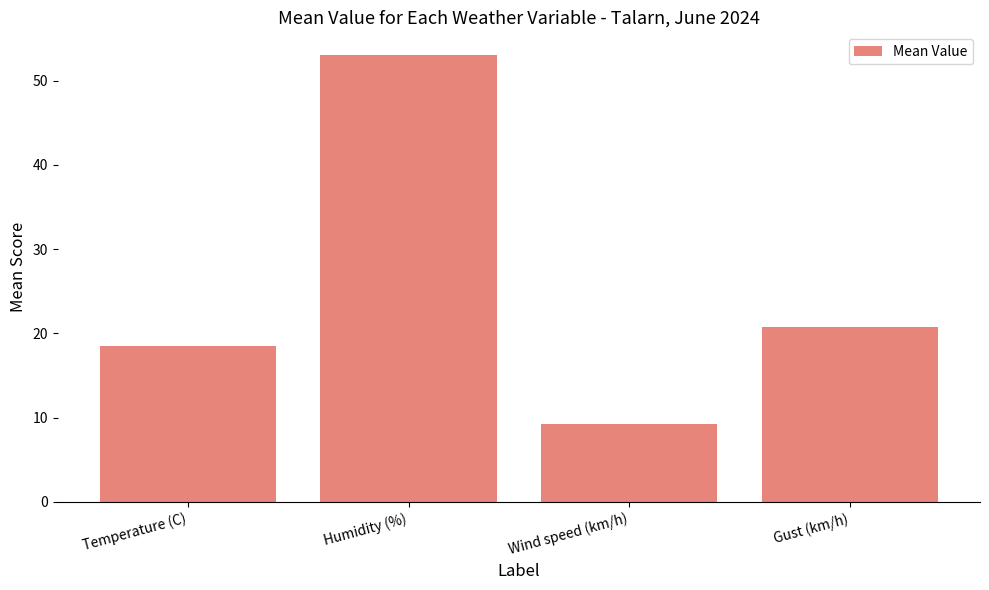

How many categories are shown in the chart?

4